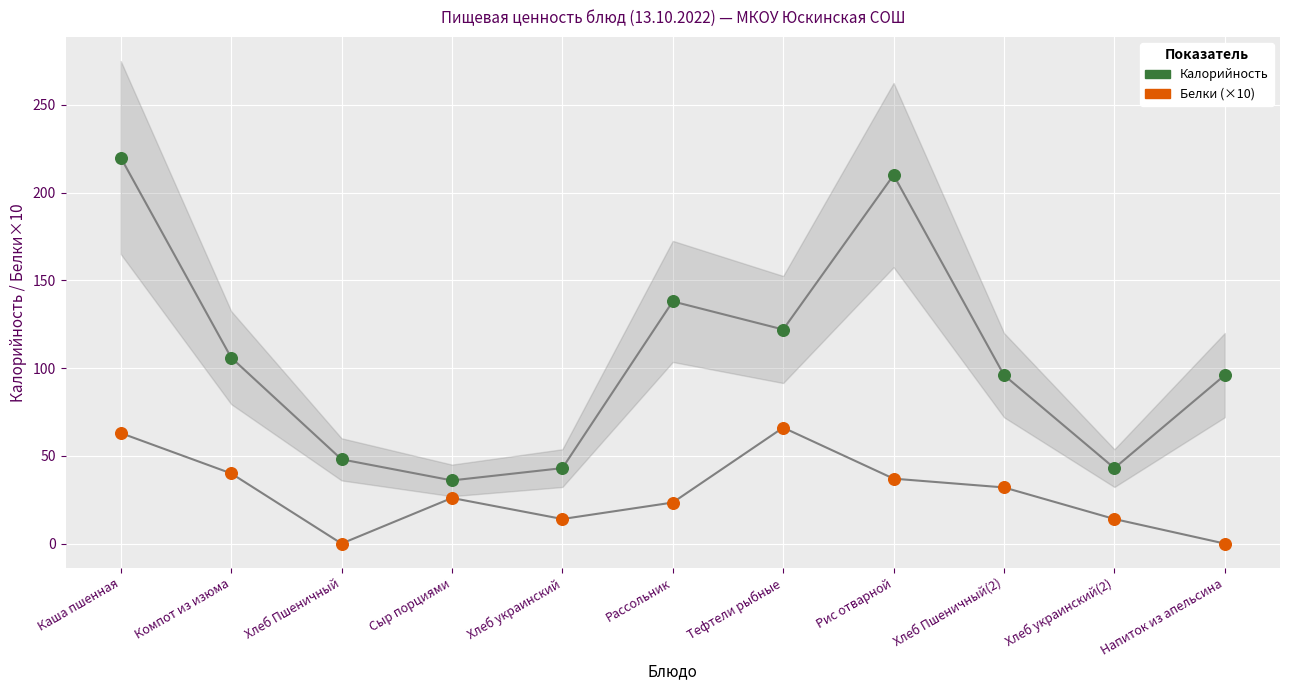

Across all data points, what is the range of Y values (max minus min)?

220.0